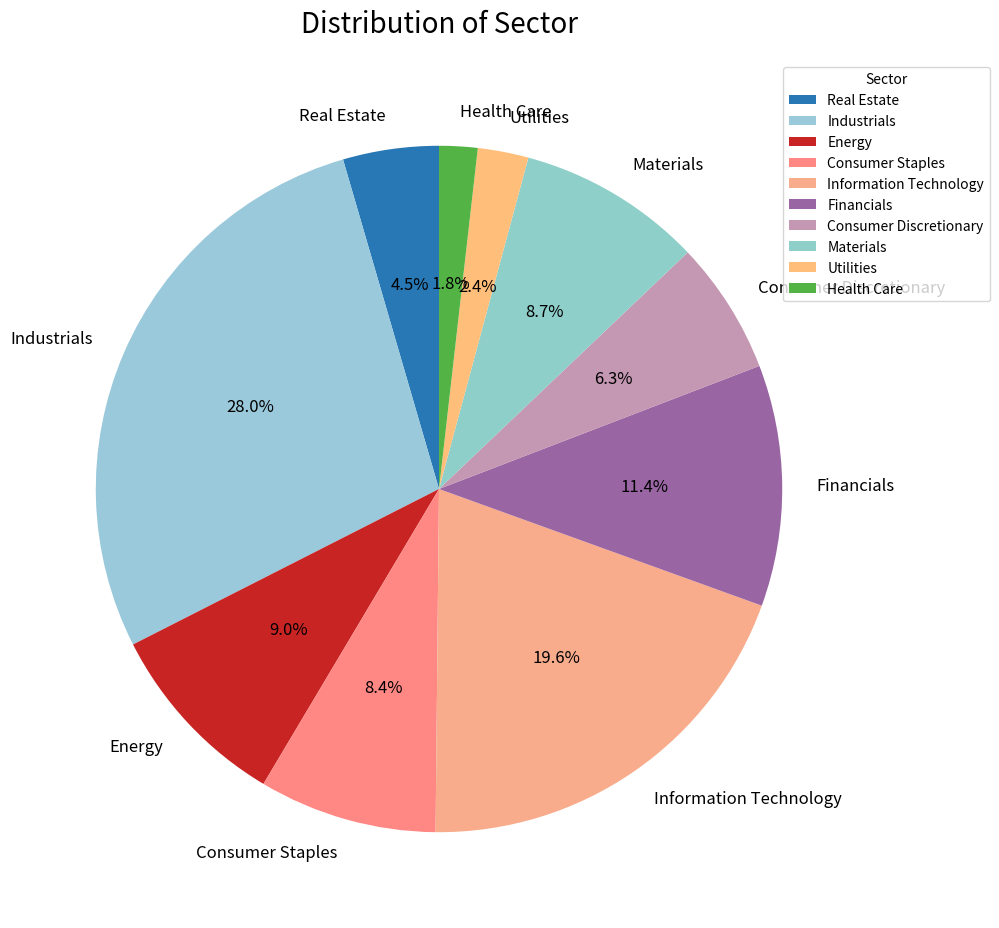

To the nearest percent, what is the difference between the largest and smallest slice percentages?

26%